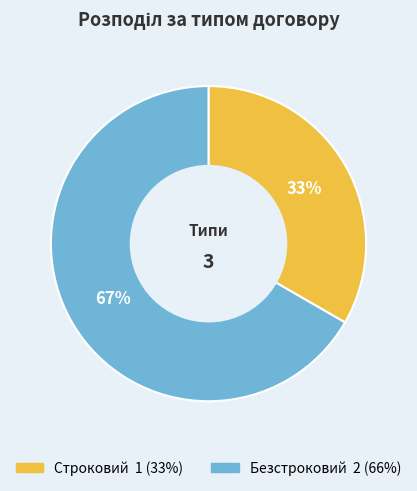

Do Безстроковий and Строковий together represent more than half of the pie?

Yes